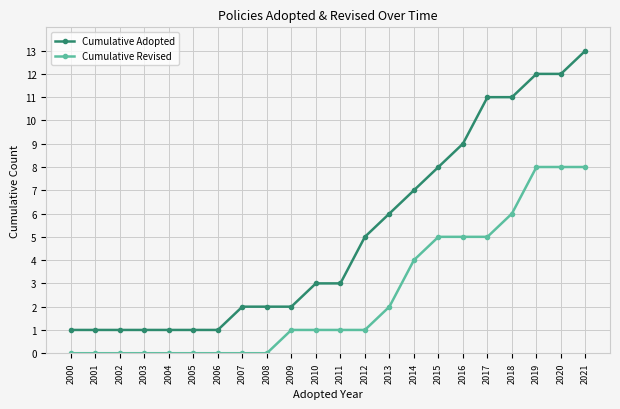

What is the difference between the highest and lowest values at 2014?

3